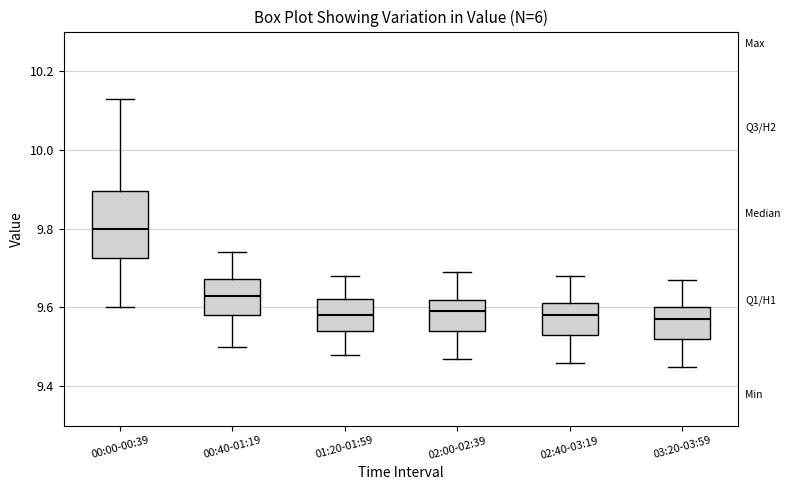

Reading left to right, read every box against the y-axis: the position of its median line, the range the box covers, and the ends of its whiskers. The values are not printed on the chart, so give them approximately, as read against the axis.

00:00-00:39: median 9.80, box 9.72 to 9.90, whiskers 9.60 to 10.14
00:40-01:19: median 9.64, box 9.58 to 9.68, whiskers 9.50 to 9.74
01:20-01:59: median 9.58, box 9.54 to 9.62, whiskers 9.48 to 9.68
02:00-02:39: median 9.60, box 9.54 to 9.62, whiskers 9.48 to 9.70
02:40-03:19: median 9.58, box 9.54 to 9.62, whiskers 9.46 to 9.68
03:20-03:59: median 9.58, box 9.52 to 9.60, whiskers 9.46 to 9.68